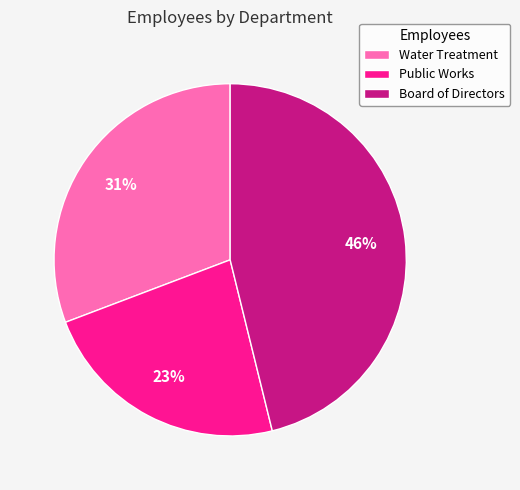

Between Public Works and Water Treatment, which is larger?

Water Treatment